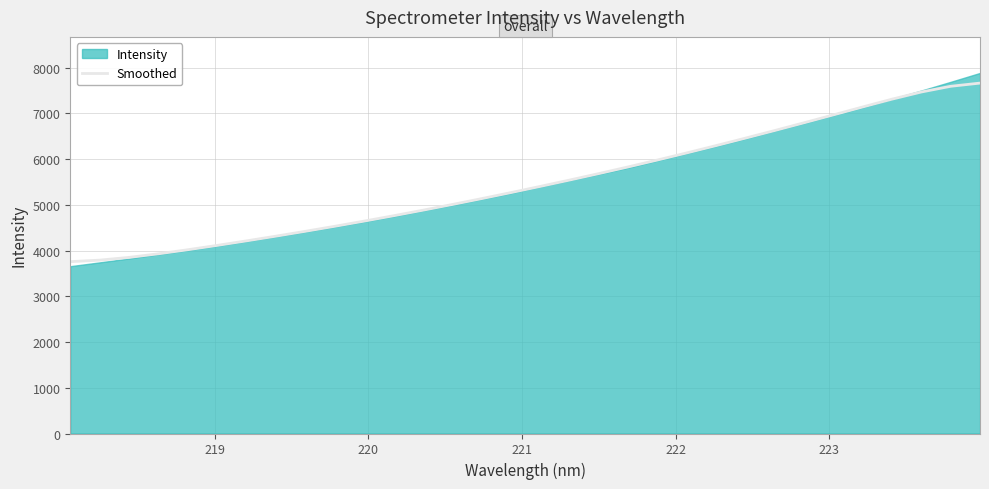

What is the lowest value of the Smoothed series?

3758.8